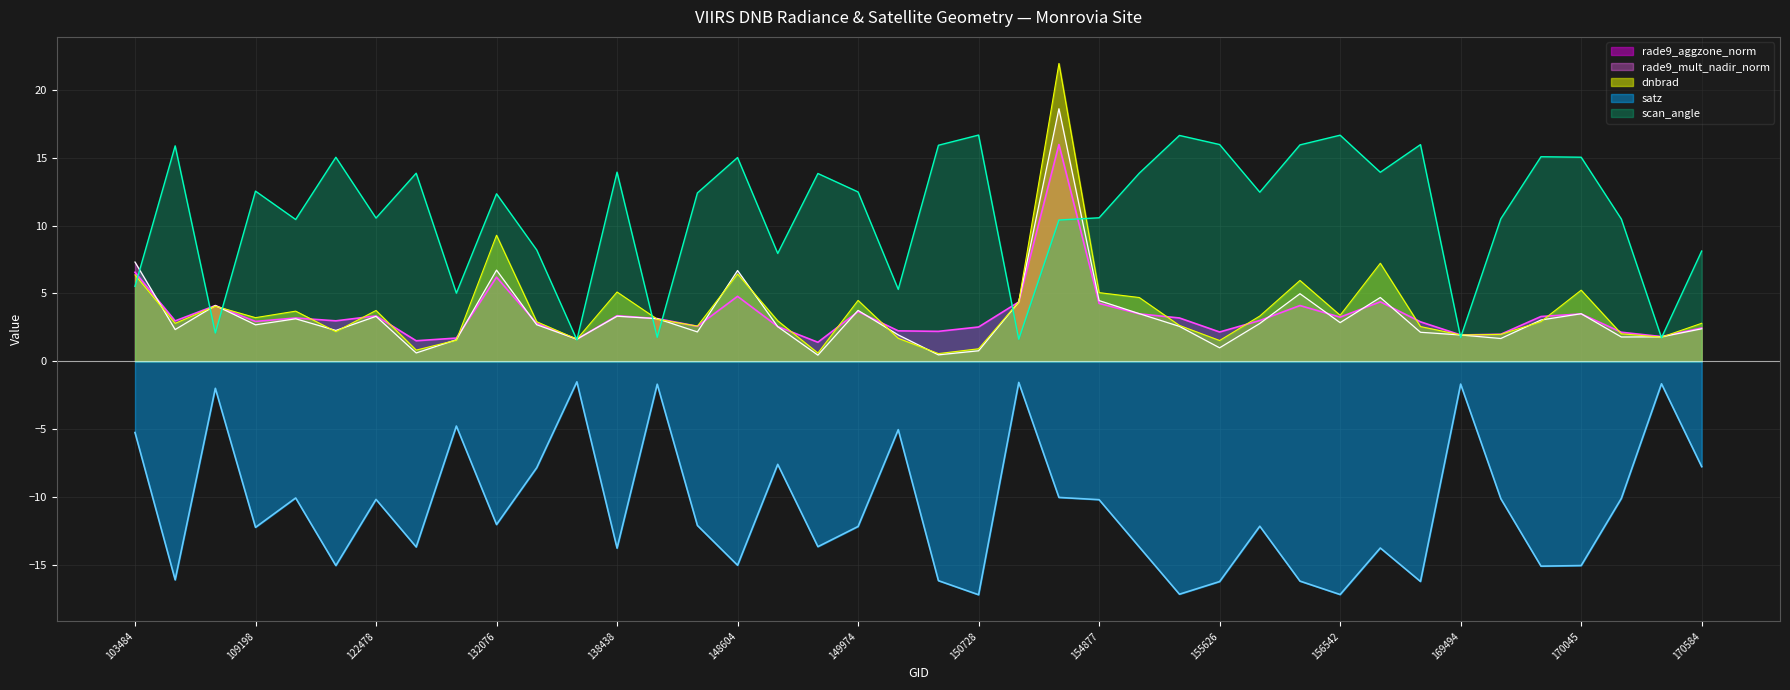

Which series has the largest total across all categories?

scan_angle